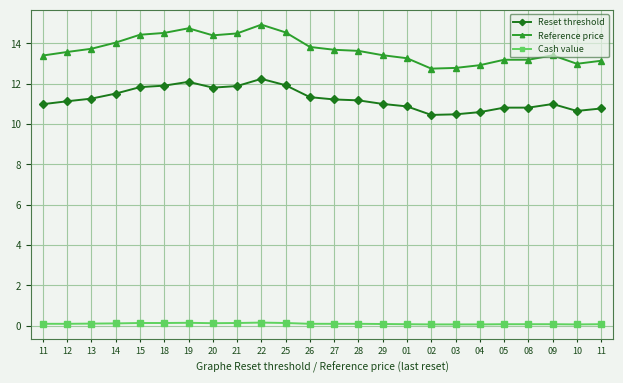

How many lines are shown in the chart?

3